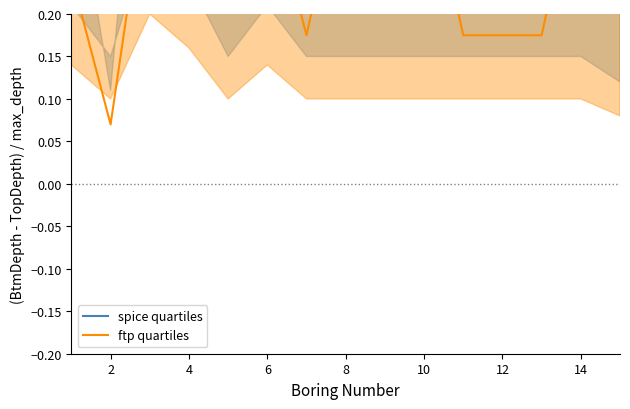

Is the value of spice quartiles at 9 greater than the value of ftp quartiles at 8?

Yes